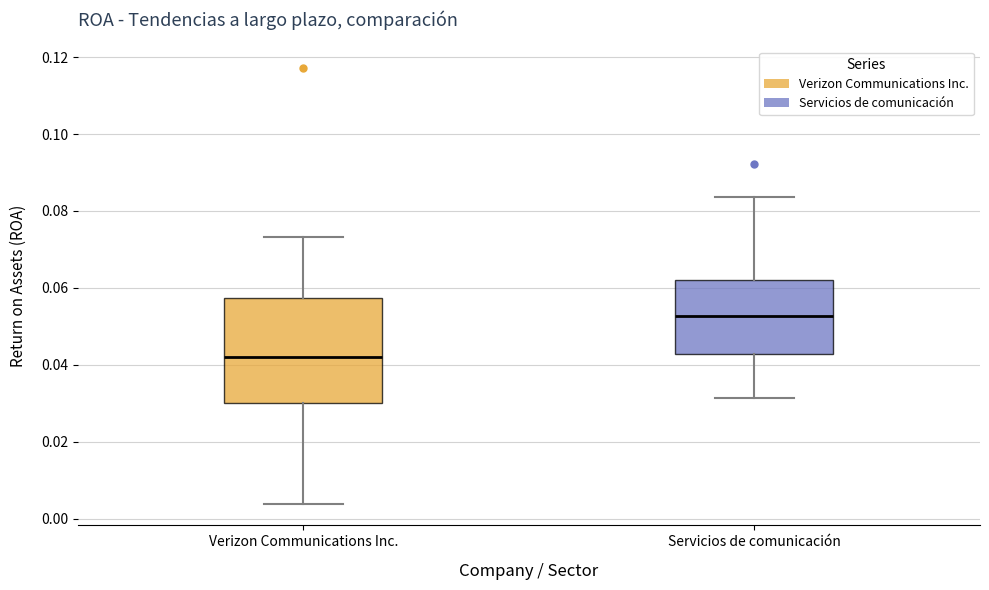

Where is the lower edge of the box for Verizon Communications Inc. on the y-axis? The values are not printed on the chart, so give them approximately, as read against the axis.

0.030